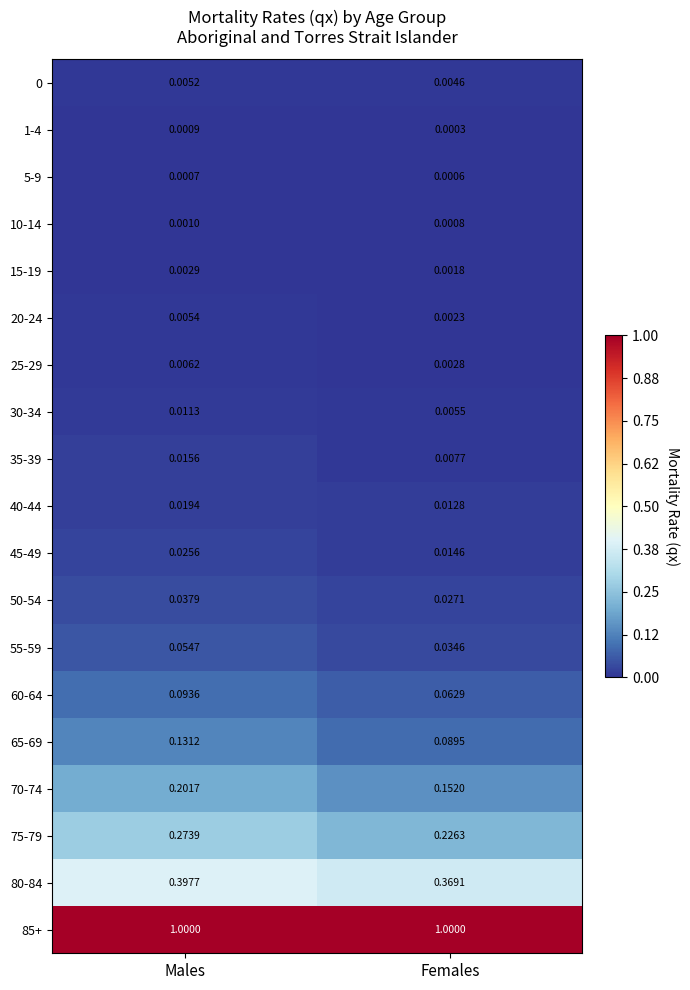

What is the total value across all series at Females?

2.0